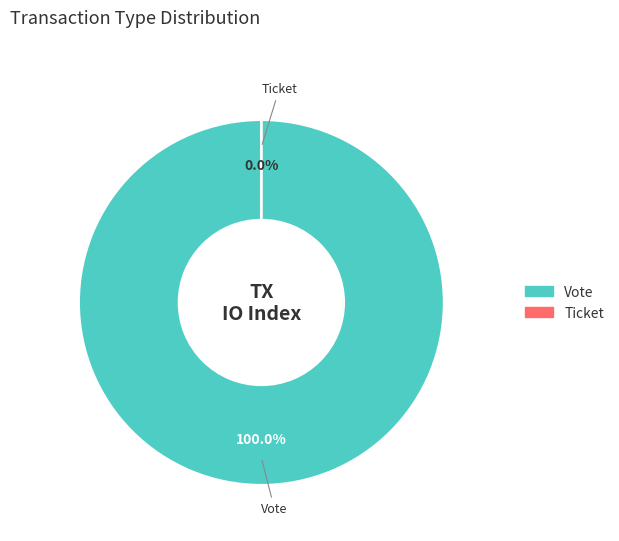

To the nearest percent, what is the average slice percentage?

50%